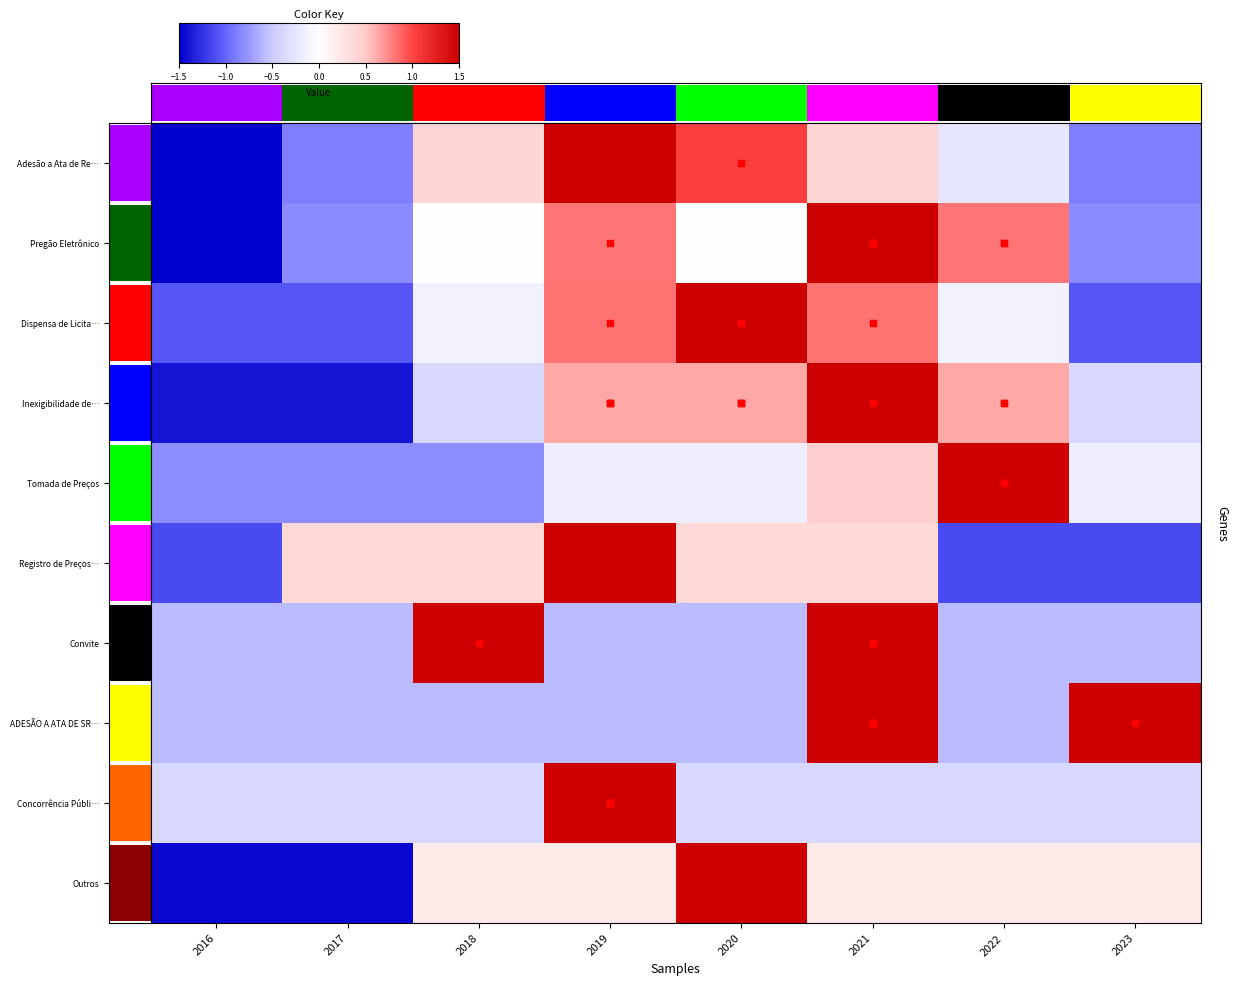

What is the difference between the ADESÃO A ATA DE SRP values at 2021 and 2020?

2.3